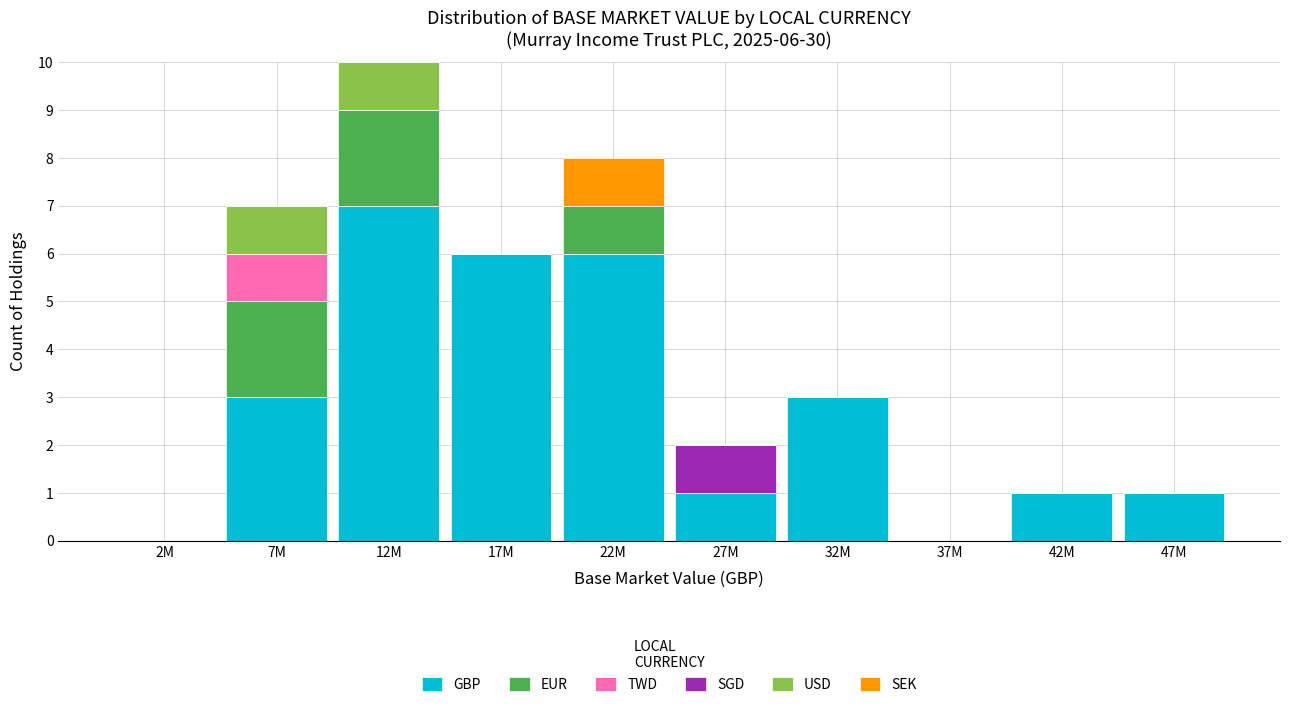

Is it true that GBP equals 10 at 12M?

False